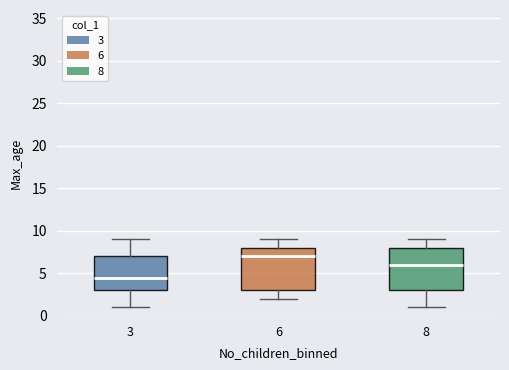

Reading left to right, read every box against the y-axis: the position of its median line, the range the box covers, and the ends of its whiskers. The values are not printed on the chart, so give them approximately, as read against the axis.

3: median 4.5, box 3.0 to 7.0, whiskers 1.0 to 9.0
6: median 7.0, box 3.0 to 8.0, whiskers 2.0 to 9.0
8: median 6.0, box 3.0 to 8.0, whiskers 1.0 to 9.0